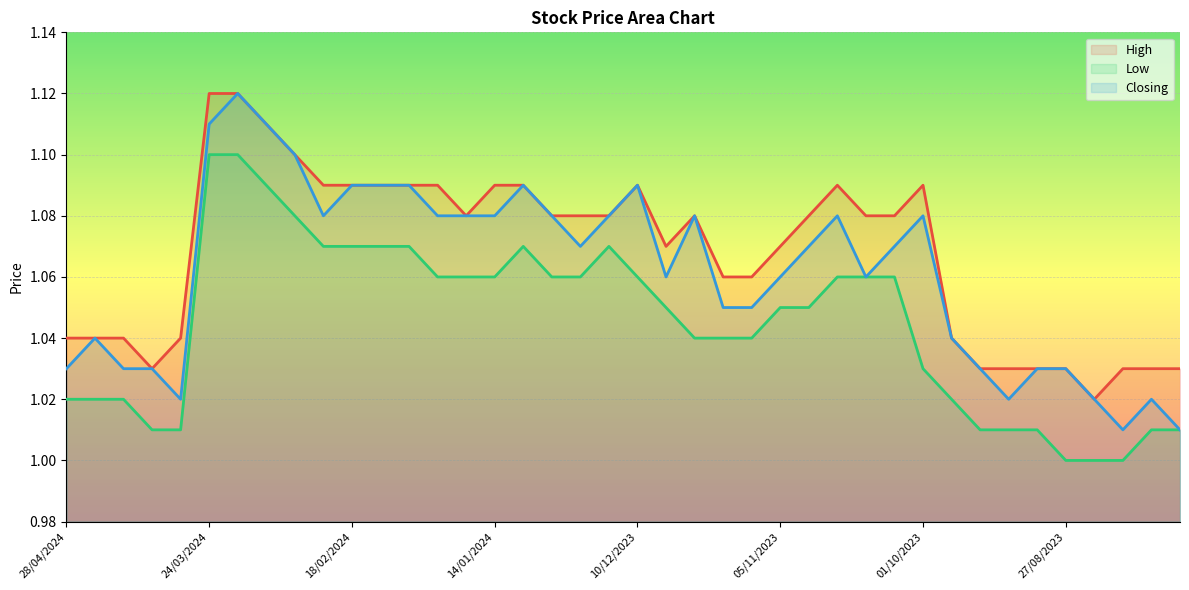

At which label does Closing reach its minimum?

13/08/2023